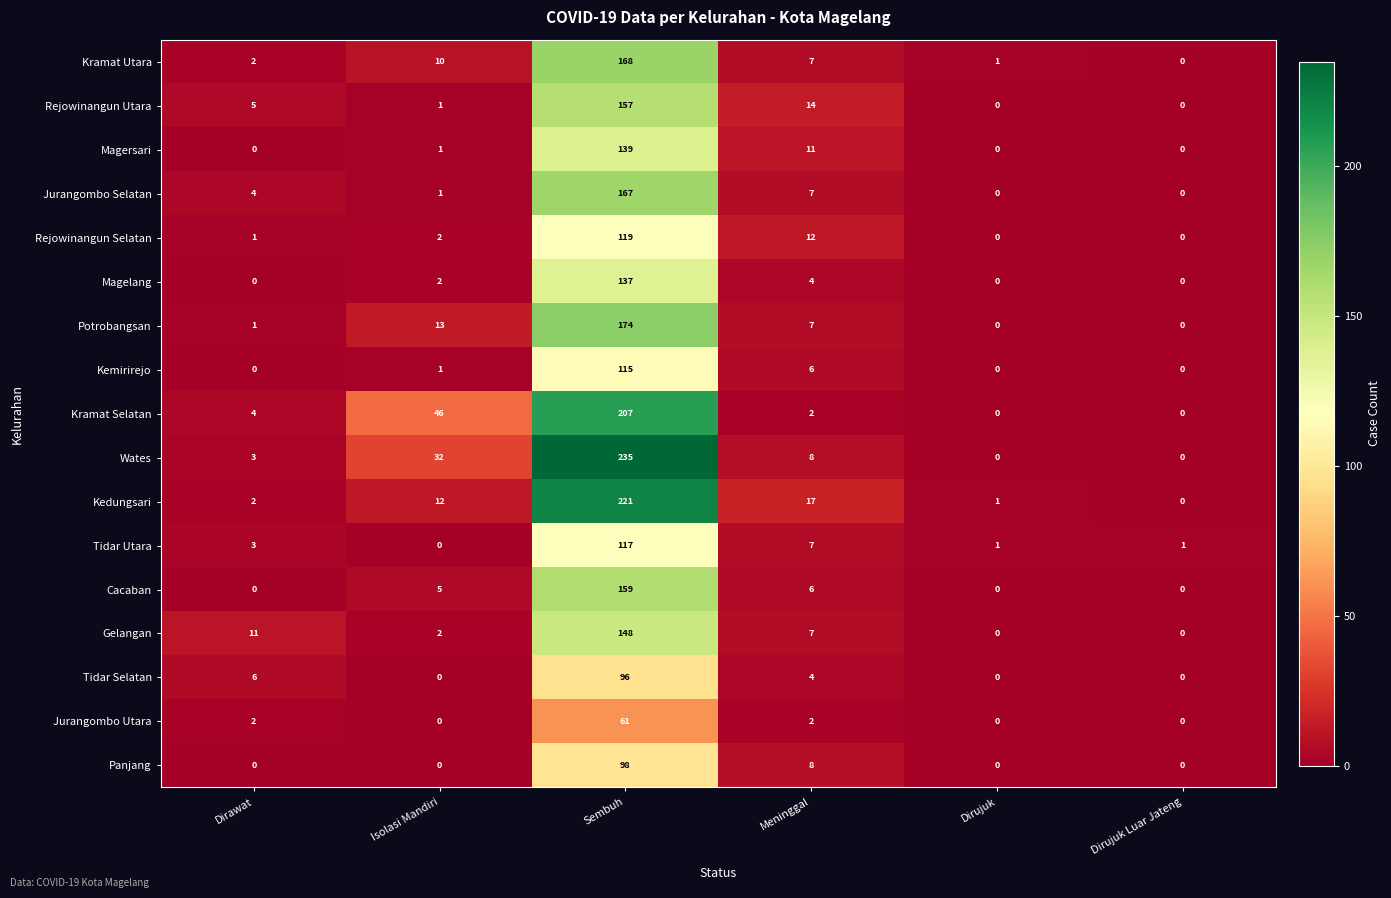

Which label corresponds to the largest value in the chart?

Sembuh